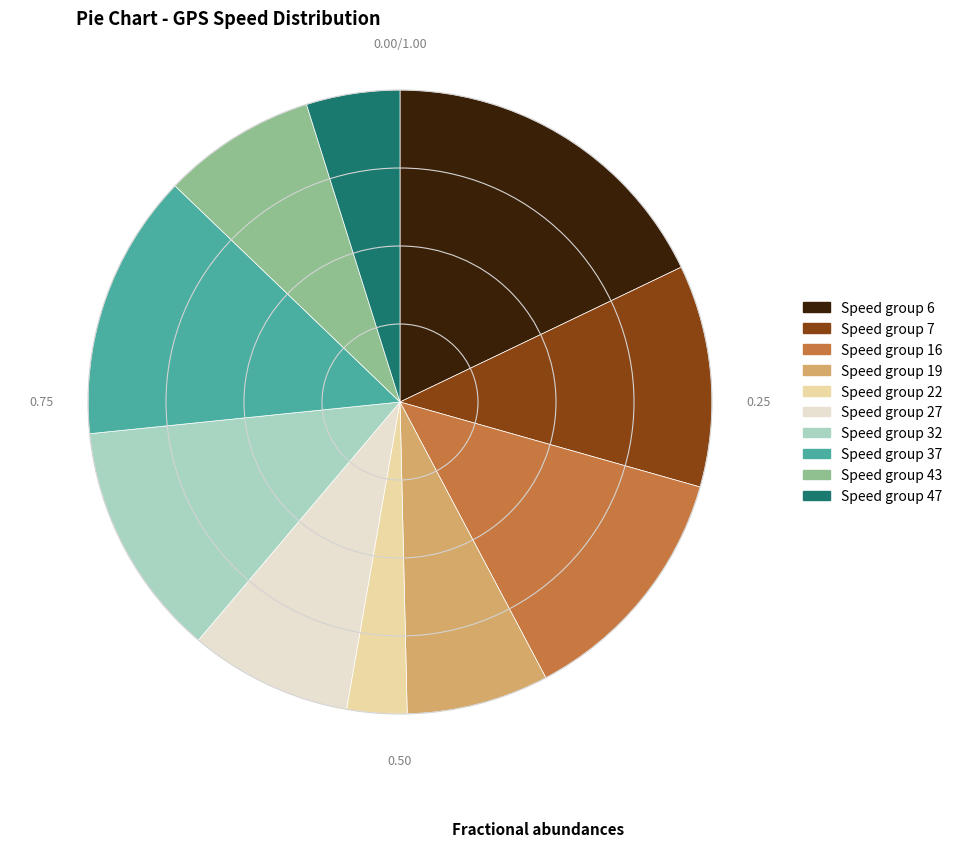

Is there a majority slice in this chart?

No